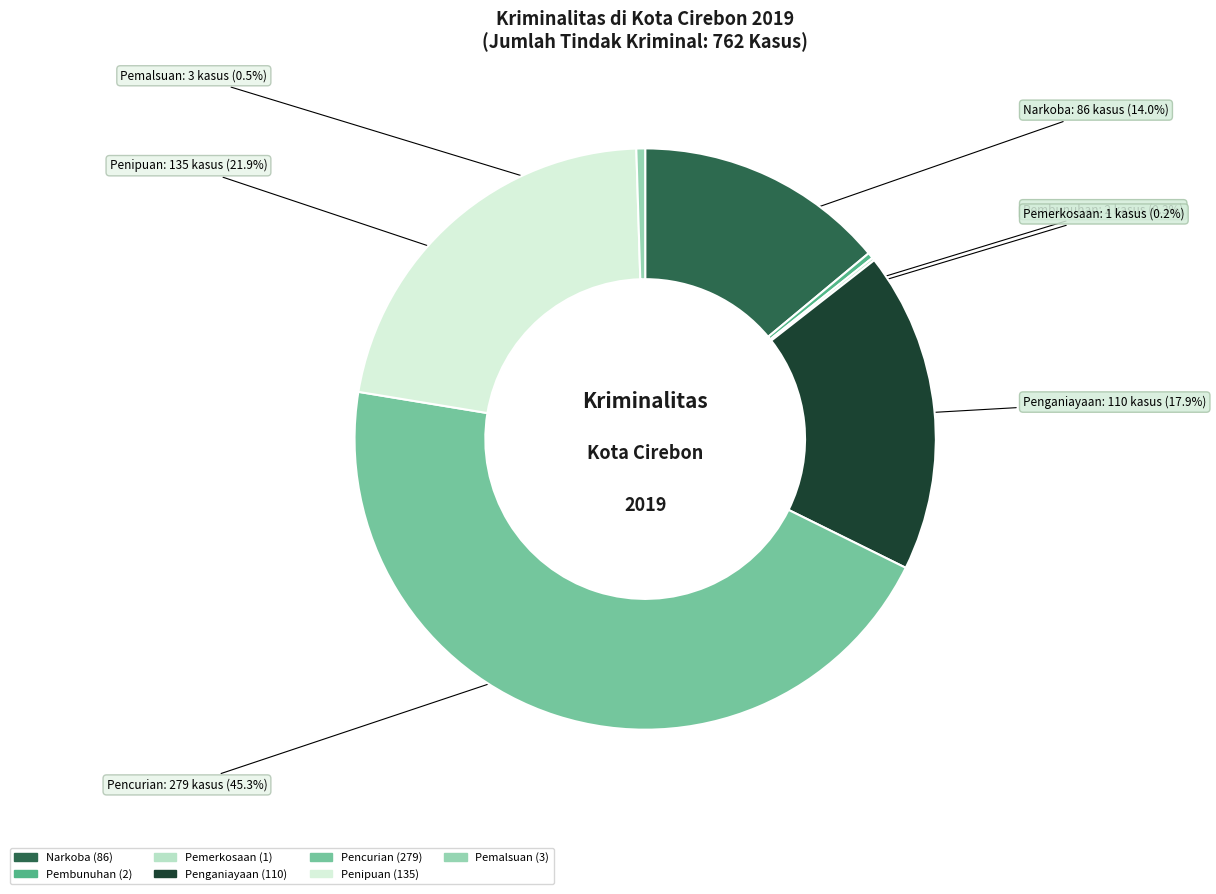

Between Penganiayaan and Narkoba, which is larger?

Penganiayaan